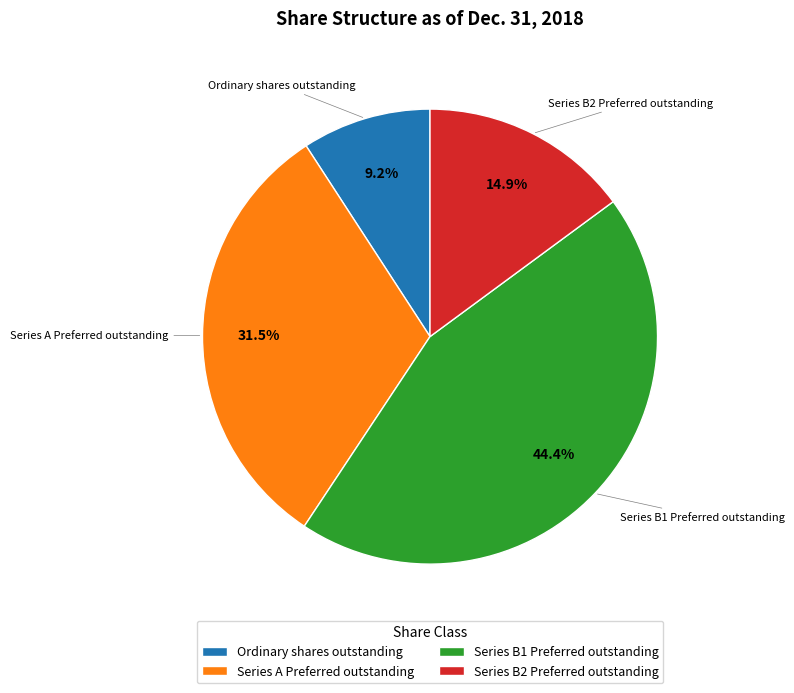

How many slices are in this pie chart?

4